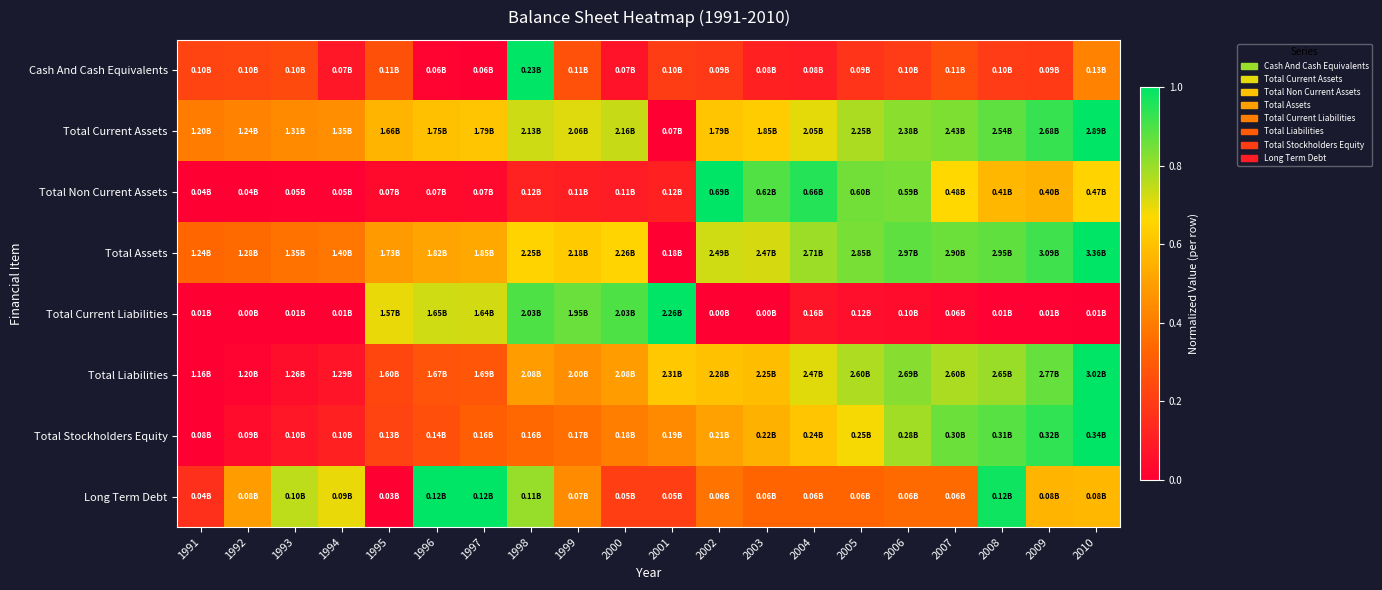

What is the difference between the highest and lowest values at 2007?

0.8